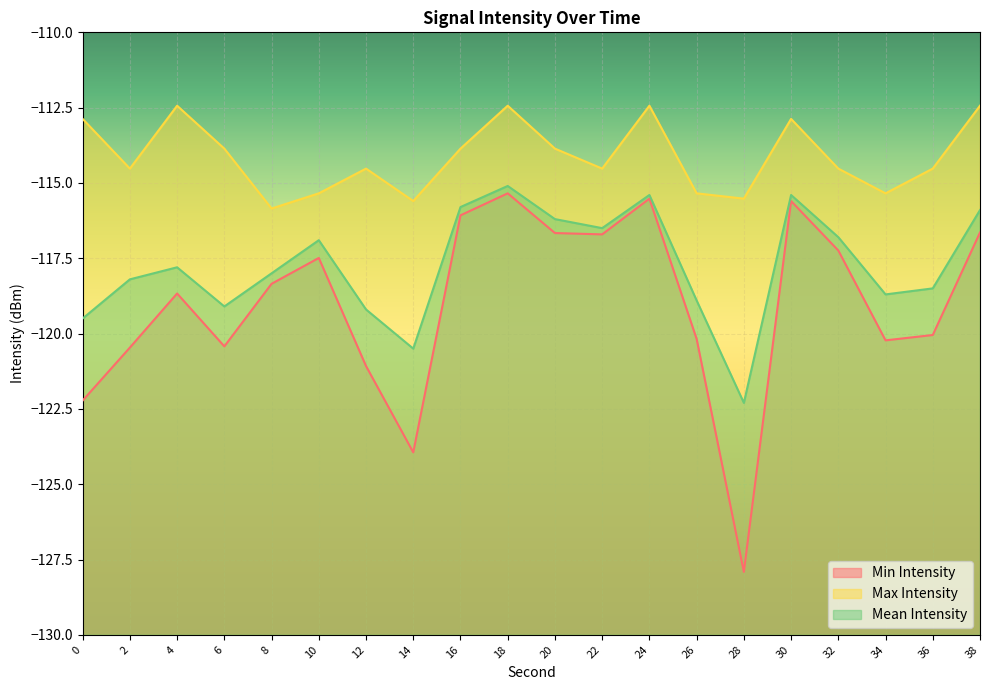

Which series has the largest total across all categories?

Max Intensity